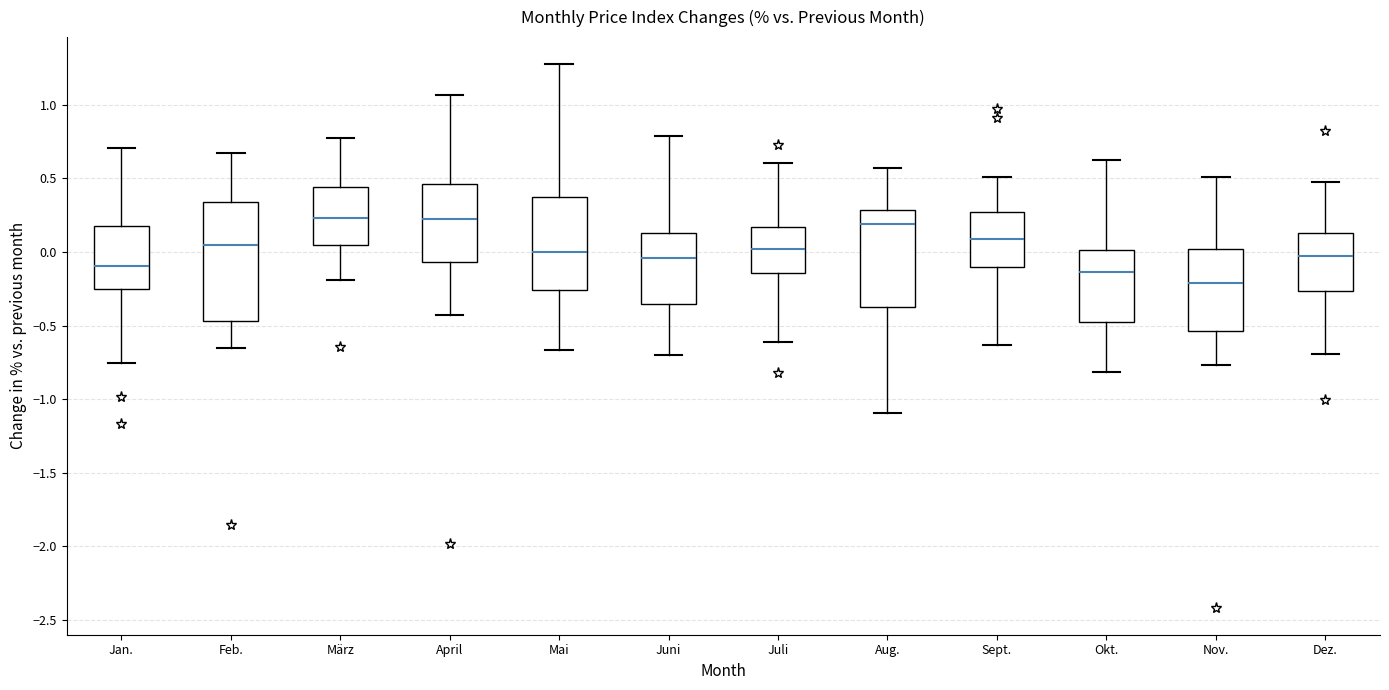

Reading left to right, read every box against the y-axis: the position of its median line, the range the box covers, and the ends of its whiskers. The values are not printed on the chart, so give them approximately, as read against the axis.

Jan.: median -0.10, box -0.25 to 0.15, whiskers -0.75 to 0.70
Feb.: median 0.05, box -0.45 to 0.35, whiskers -0.65 to 0.65
März: median 0.25, box 0.05 to 0.45, whiskers -0.20 to 0.80
April: median 0.20, box -0.05 to 0.45, whiskers -0.45 to 1.05
Mai: median 0.00, box -0.25 to 0.35, whiskers -0.65 to 1.30
Juni: median -0.05, box -0.35 to 0.15, whiskers -0.70 to 0.80
Juli: median 0.00, box -0.15 to 0.15, whiskers -0.60 to 0.60
Aug.: median 0.20, box -0.40 to 0.30, whiskers -1.10 to 0.55
Sept.: median 0.10, box -0.10 to 0.25, whiskers -0.65 to 0.50
Okt.: median -0.15, box -0.50 to 0.00, whiskers -0.80 to 0.60
Nov.: median -0.20, box -0.55 to 0.00, whiskers -0.75 to 0.50
Dez.: median -0.05, box -0.25 to 0.15, whiskers -0.70 to 0.45